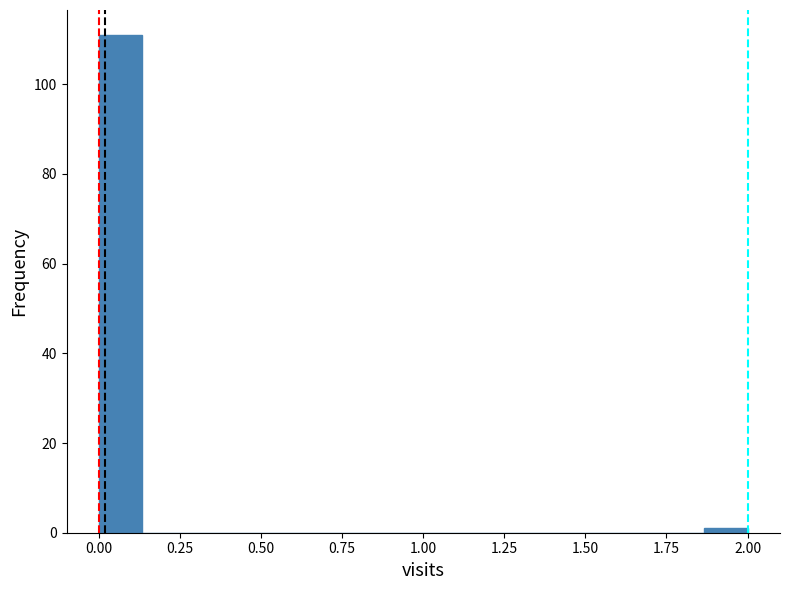

Read against the x-axis, roughly where is the centre of the tallest bar?

0.05